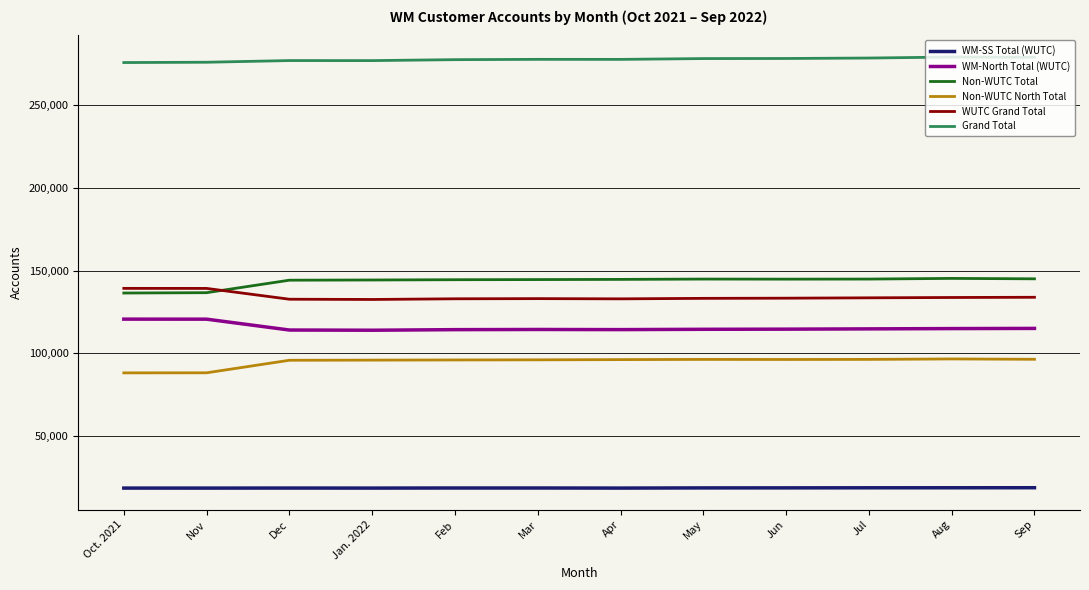

What is the lowest value of the Grand Total series?

275715